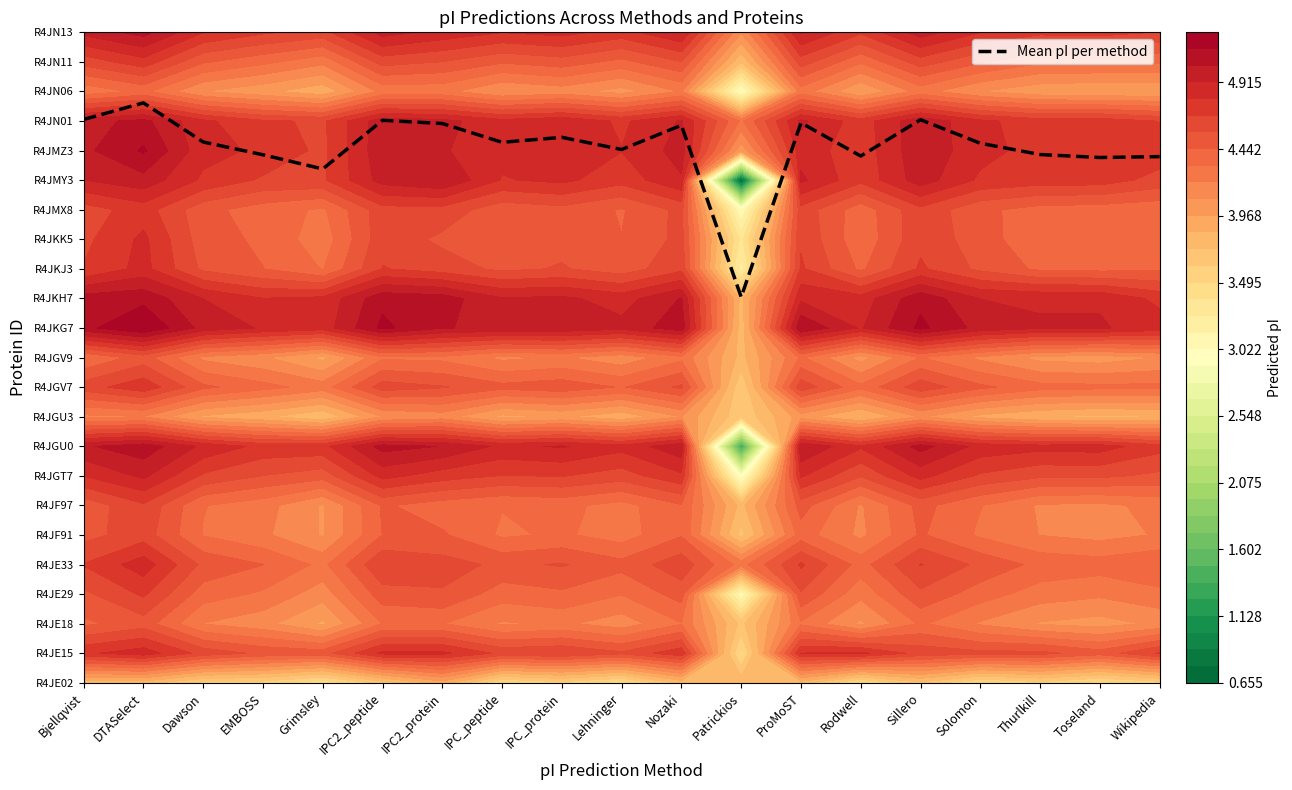

List the labels in order of value, largest first.

DTASelect, Bjellqvist, Sillero, IPC2_peptide, ProMoST, IPC2_protein, Nozaki, IPC_protein, Dawson, IPC_peptide, Solomon, Lehninger, Thurlkill, EMBOSS, Rodwell, Wikipedia, Toseland, Grimsley, Patrickios